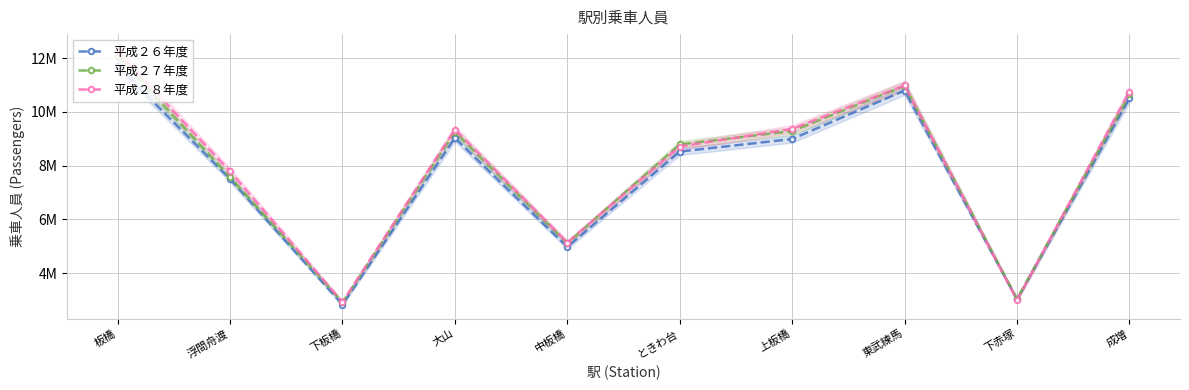

What is the spread (max minus min) of values at 板橋?

525643